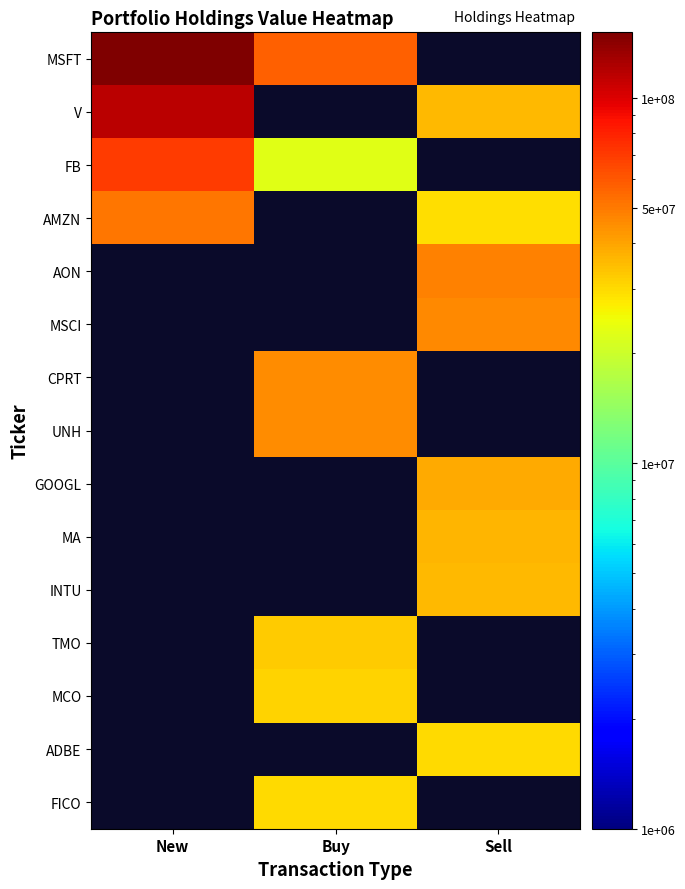

At how many categories does at least one series exceed 124732928?

1